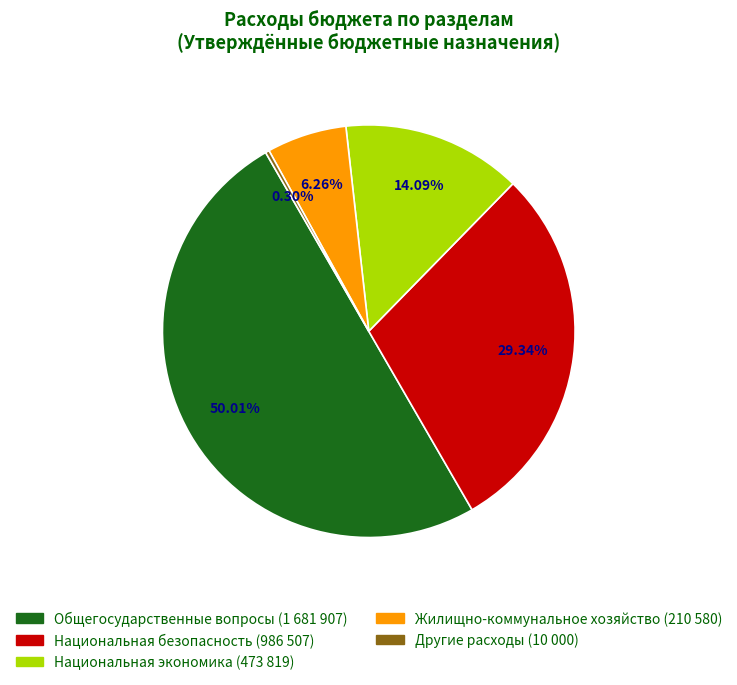

What is the change in value from Общегосударственные вопросы to Национальная экономика?

-1208088.2